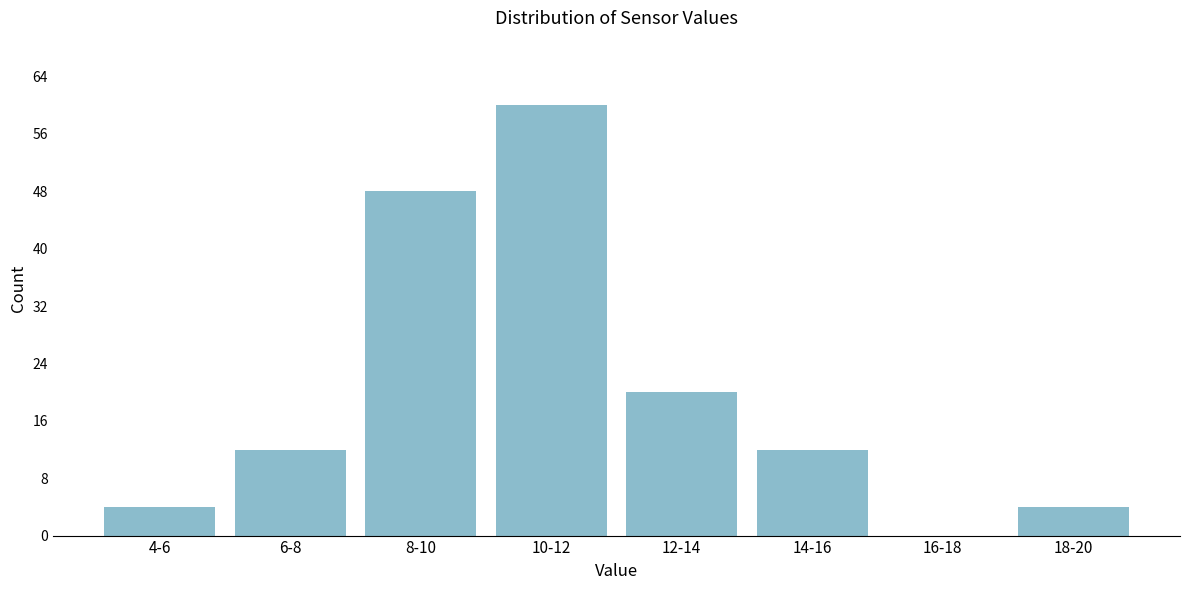

Reading left to right, transcribe all the data shown in this chart.

4-6=4	6-8=12	8-10=48	10-12=60	12-14=20	14-16=12	16-18=0	18-20=4